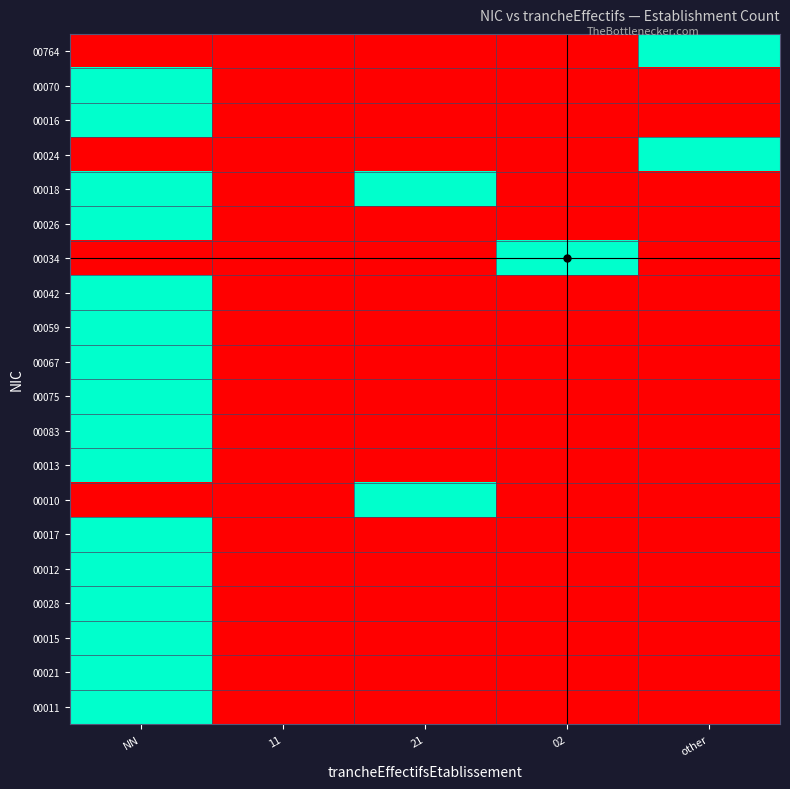

Reading left to right, extract all data points from this chart.

00764: NN=0	11=0	21=0	02=0	other=1
00070: NN=1	11=0	21=0	02=0	other=0
00016: NN=1	11=0	21=0	02=0	other=0
00024: NN=0	11=0	21=0	02=0	other=1
00018: NN=1	11=0	21=1	02=0	other=0
00026: NN=1	11=0	21=0	02=0	other=0
00034: NN=0	11=0	21=0	02=1	other=0
00042: NN=1	11=0	21=0	02=0	other=0
00059: NN=1	11=0	21=0	02=0	other=0
00067: NN=1	11=0	21=0	02=0	other=0
00075: NN=1	11=0	21=0	02=0	other=0
00083: NN=1	11=0	21=0	02=0	other=0
00013: NN=1	11=0	21=0	02=0	other=0
00010: NN=0	11=0	21=1	02=0	other=0
00017: NN=1	11=0	21=0	02=0	other=0
00012: NN=1	11=0	21=0	02=0	other=0
00028: NN=1	11=0	21=0	02=0	other=0
00015: NN=1	11=0	21=0	02=0	other=0
00021: NN=1	11=0	21=0	02=0	other=0
00011: NN=1	11=0	21=0	02=0	other=0